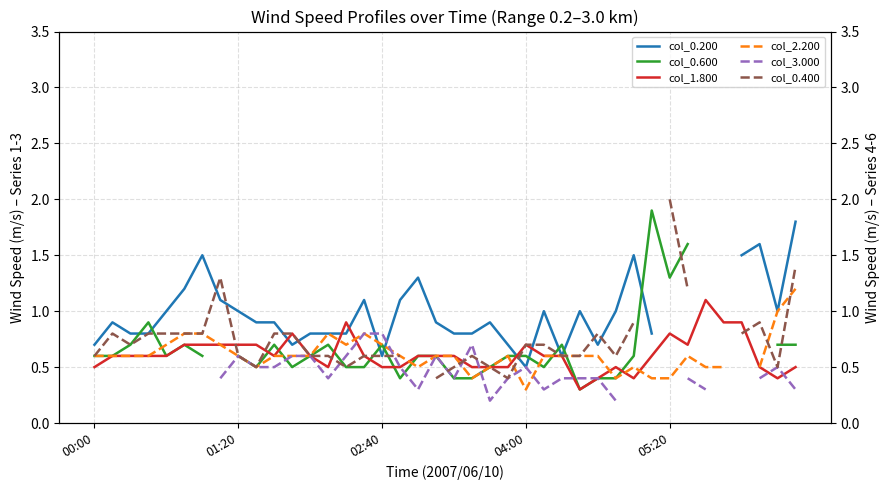

The value of col_1.800 at 04:00 is 0.7. True or false?

True